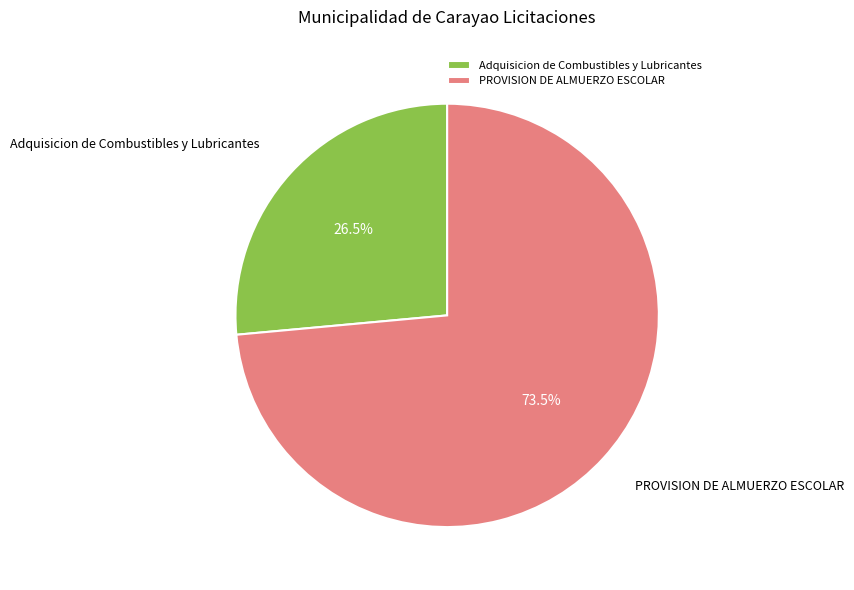

Which slice is the largest?

PROVISION DE ALMUERZO ESCOLAR